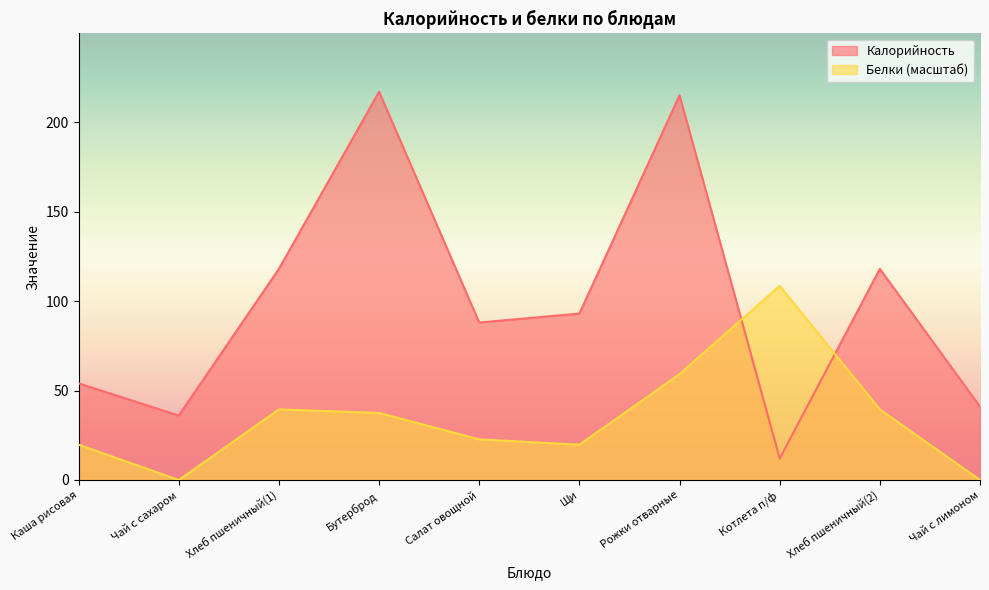

After their last crossing, which series has the higher values: Белки or Калорийность?

Калорийность